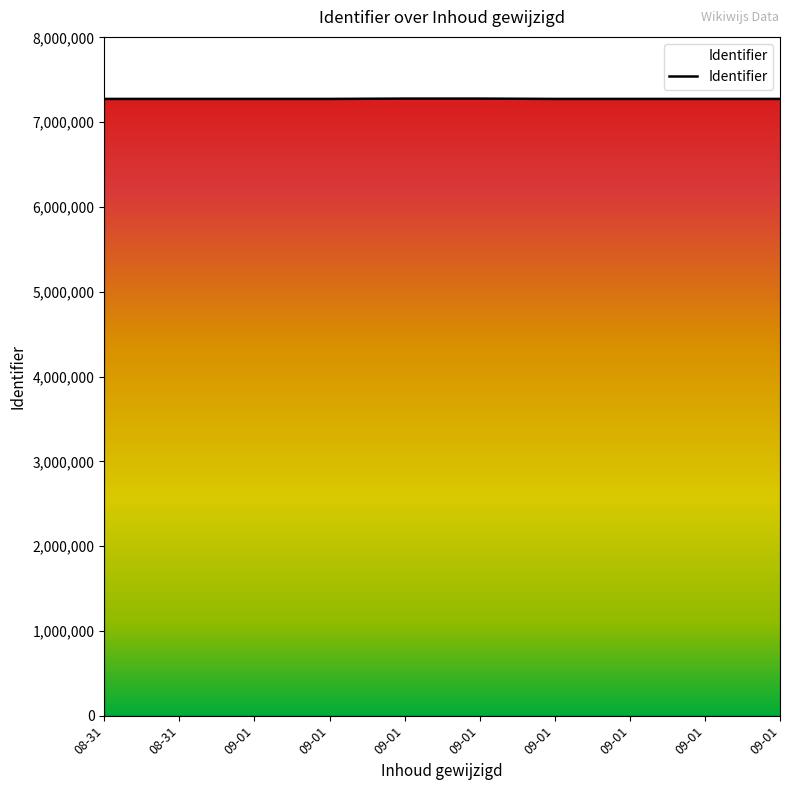

How many points are lower than both their immediate neighbors (excluding endpoints)?

2